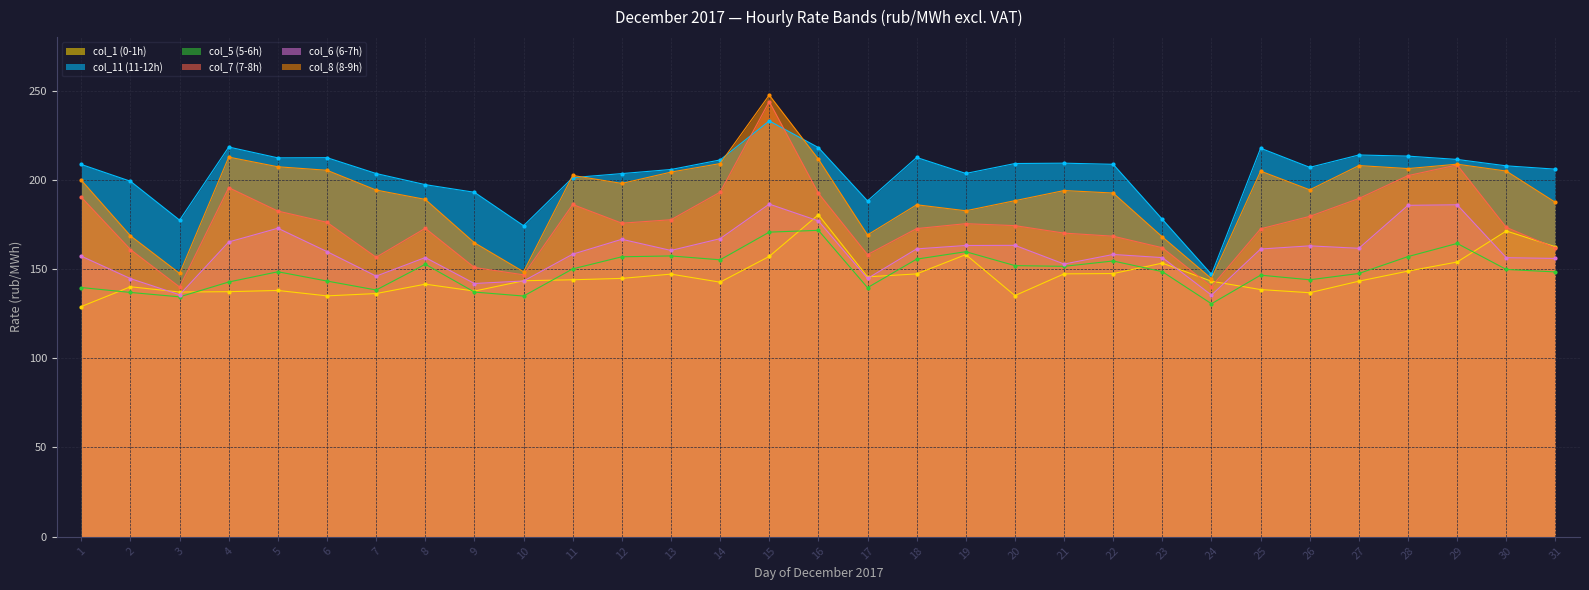

Where is the first local minimum for col_1 (0-1h)?

3